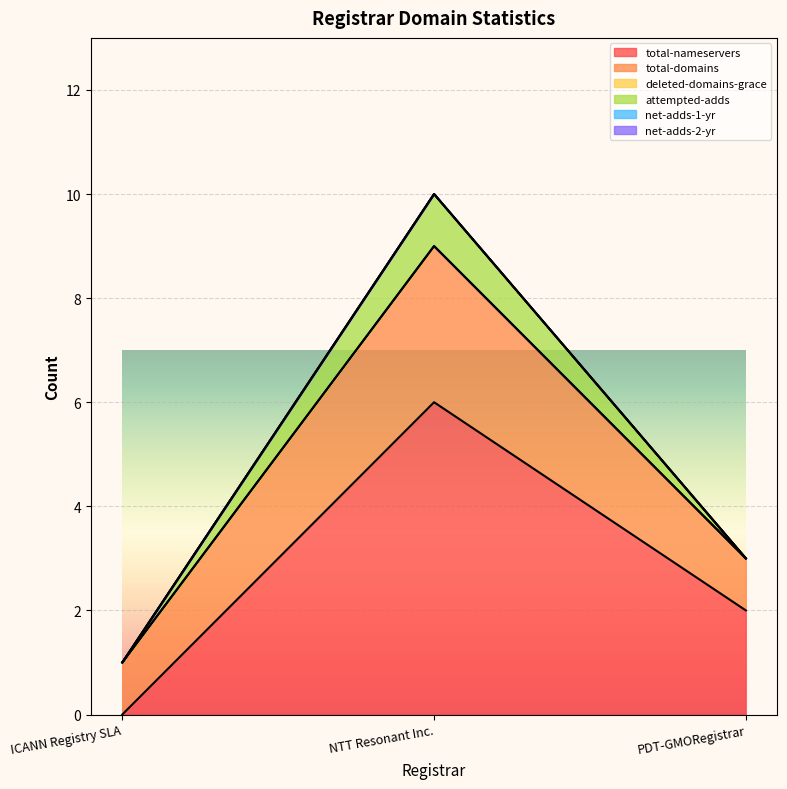

What are all the series names shown in the legend?

total-nameservers, total-domains, deleted-domains-grace, attempted-adds, net-adds-1-yr, net-adds-2-yr